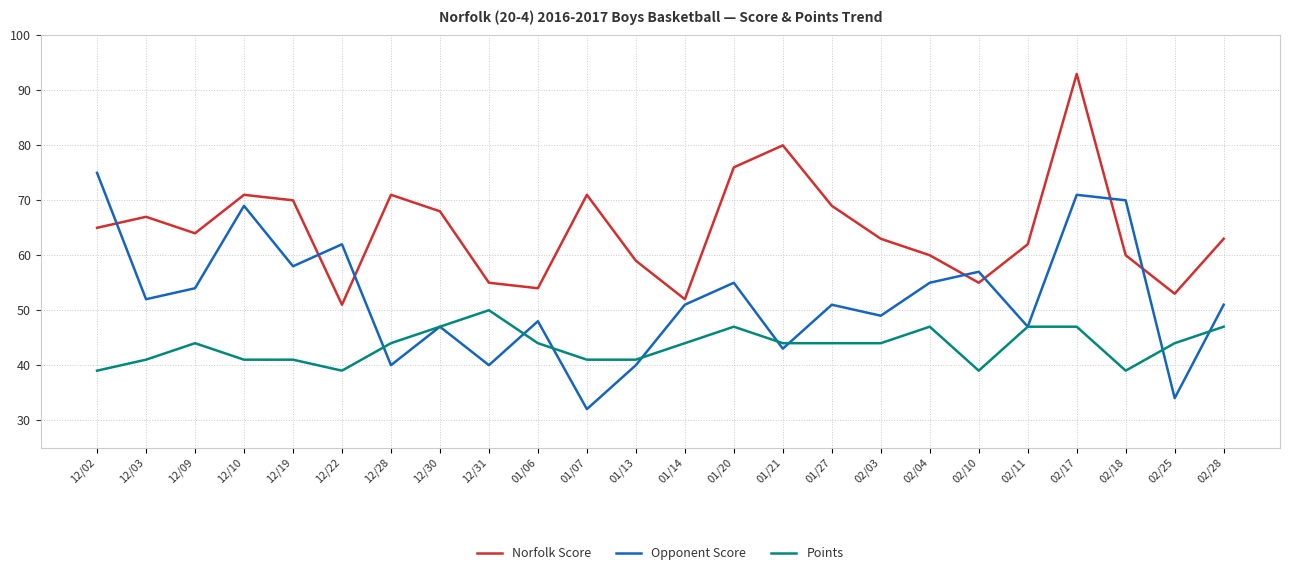

True or false: Opponent Score has a value of 120 at 02/17.

False